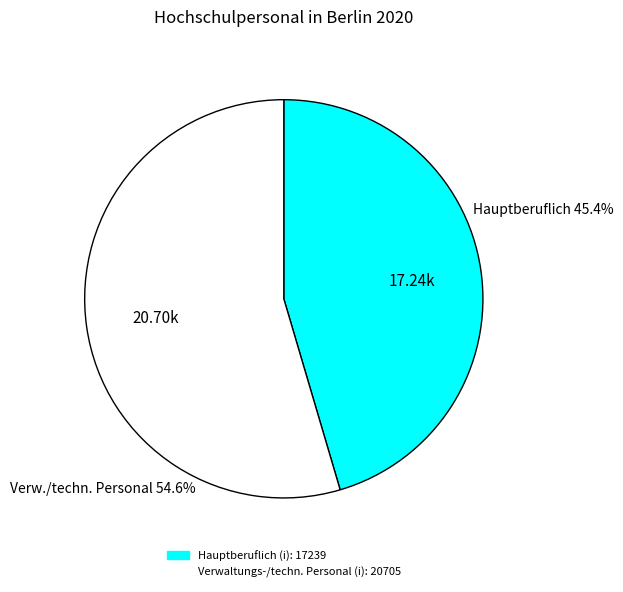

Rank the categories by value from lowest to highest.

hauptberuflich (i), Verwaltungs-, technisches und sonstiges Personal (i)